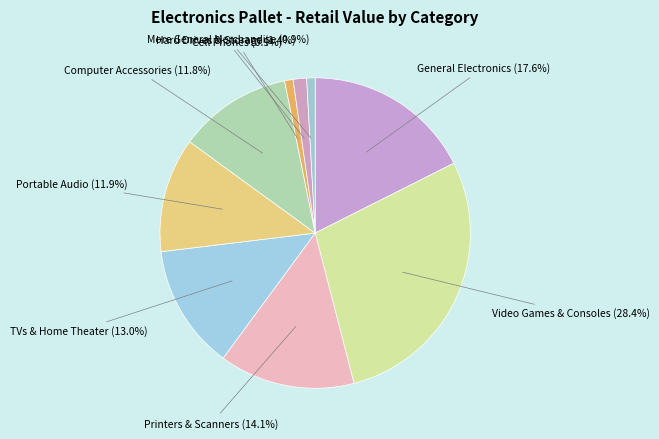

Approximately how many times larger is the value at General Electronics compared to Computer Accessories?

1.5